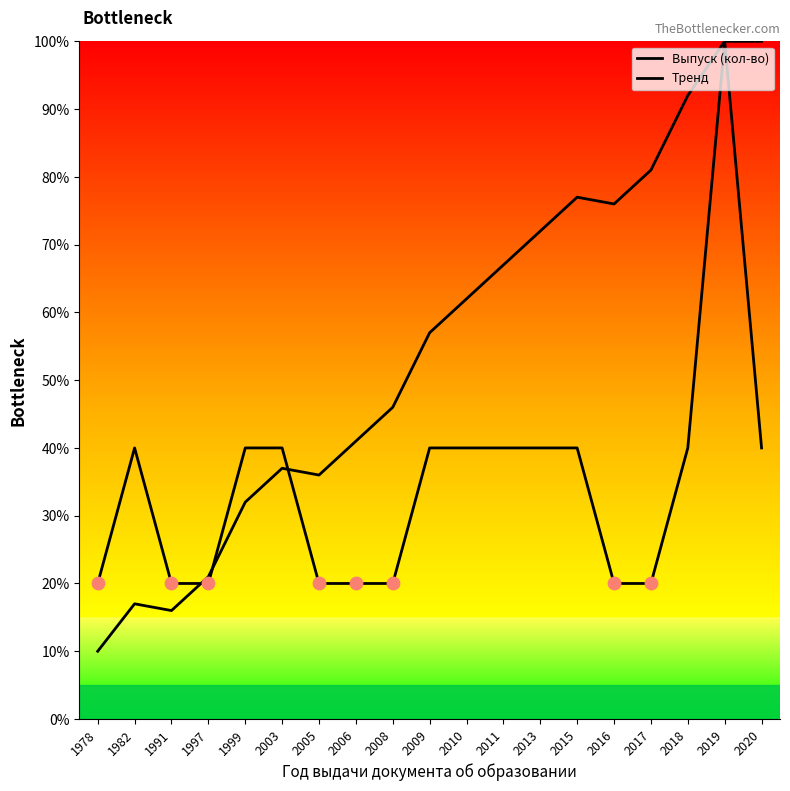

What are all the series names shown in the legend?

Выпуск (кол-во), Тренд